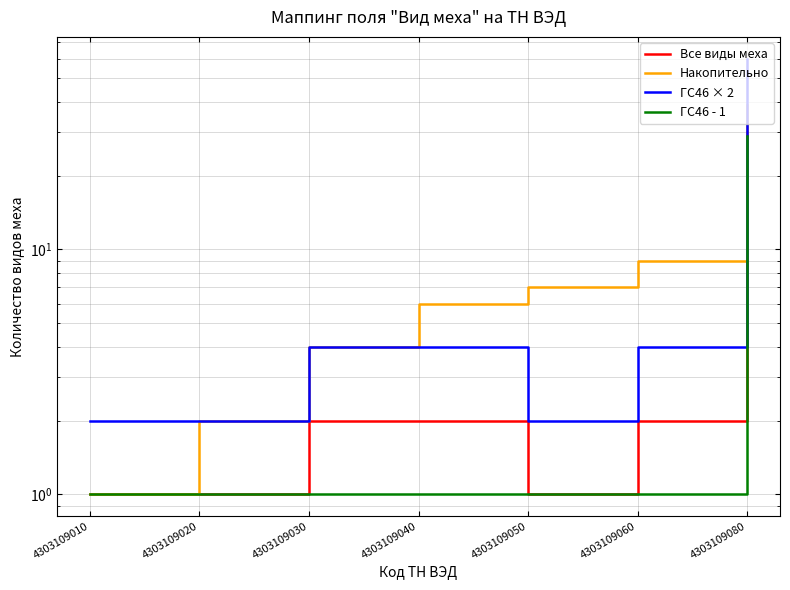

True or false: Накопительно has more than 1 points higher than both neighbors.

False